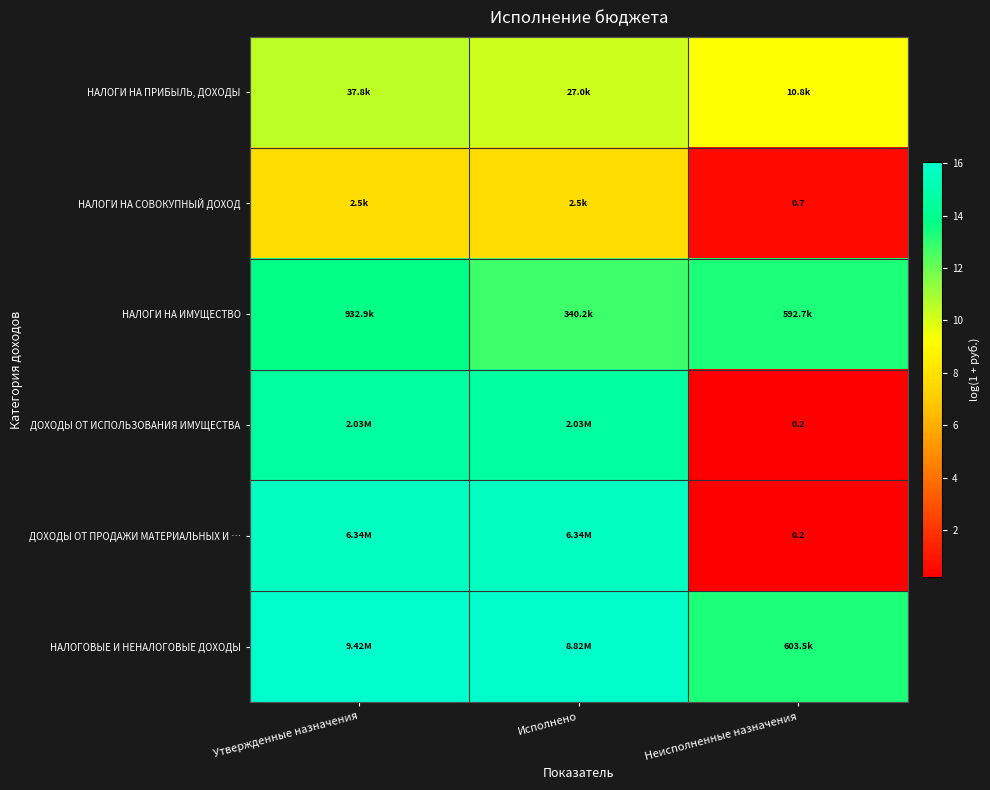

What is the average value of the ДОХОДЫ ОТ ПРОДАЖИ МАТЕРИАЛЬНЫХ И … series?

10.5